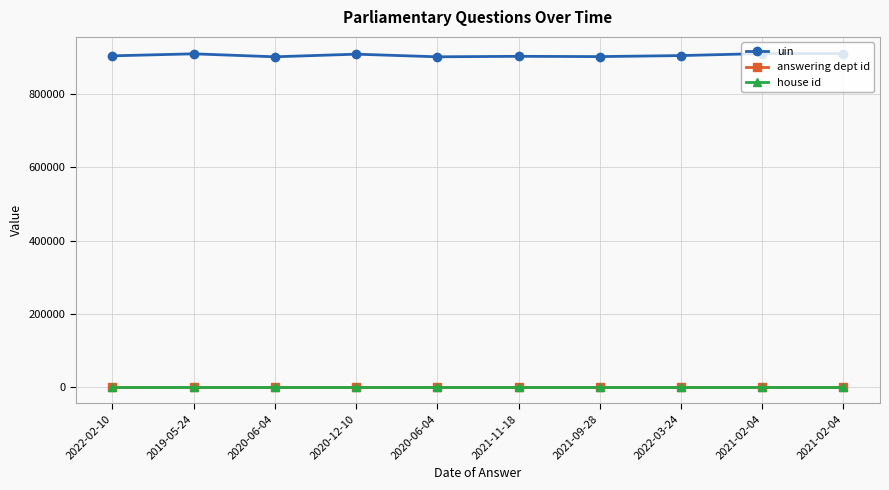

The house id series shows 1 at 2022-03-24. True or false?

True